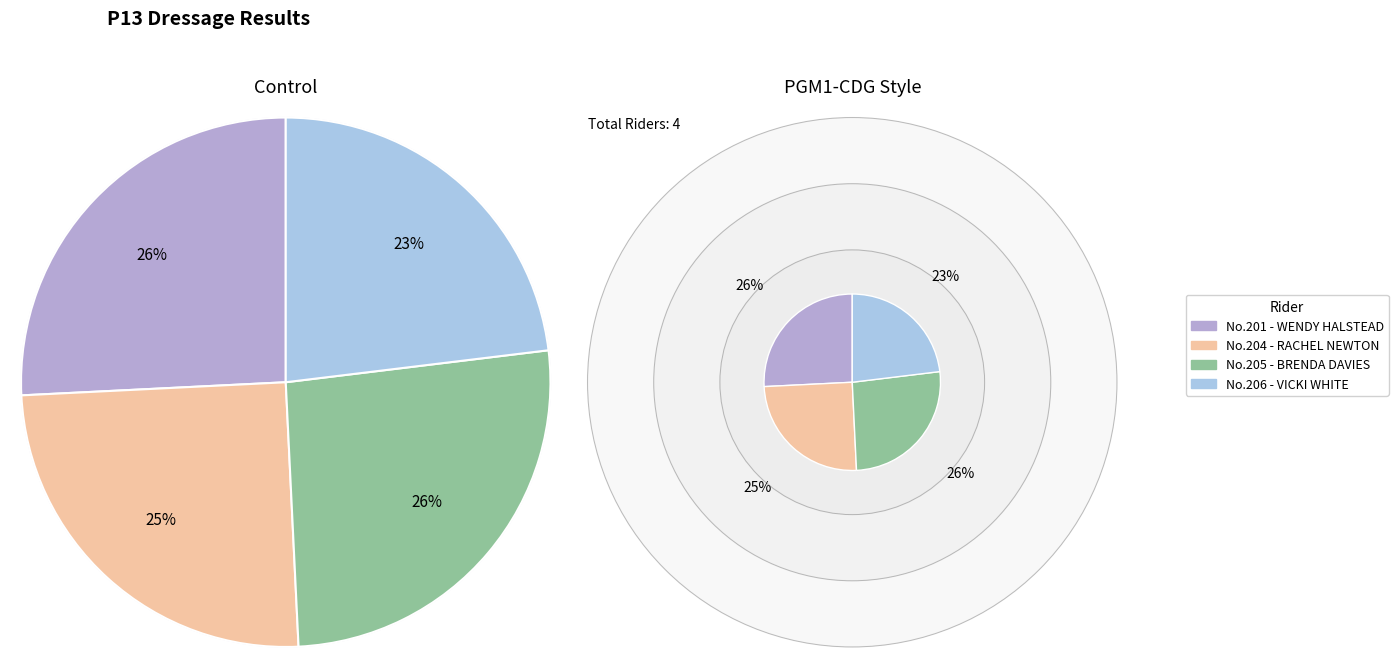

To the nearest percent, what is the average slice percentage?

25%